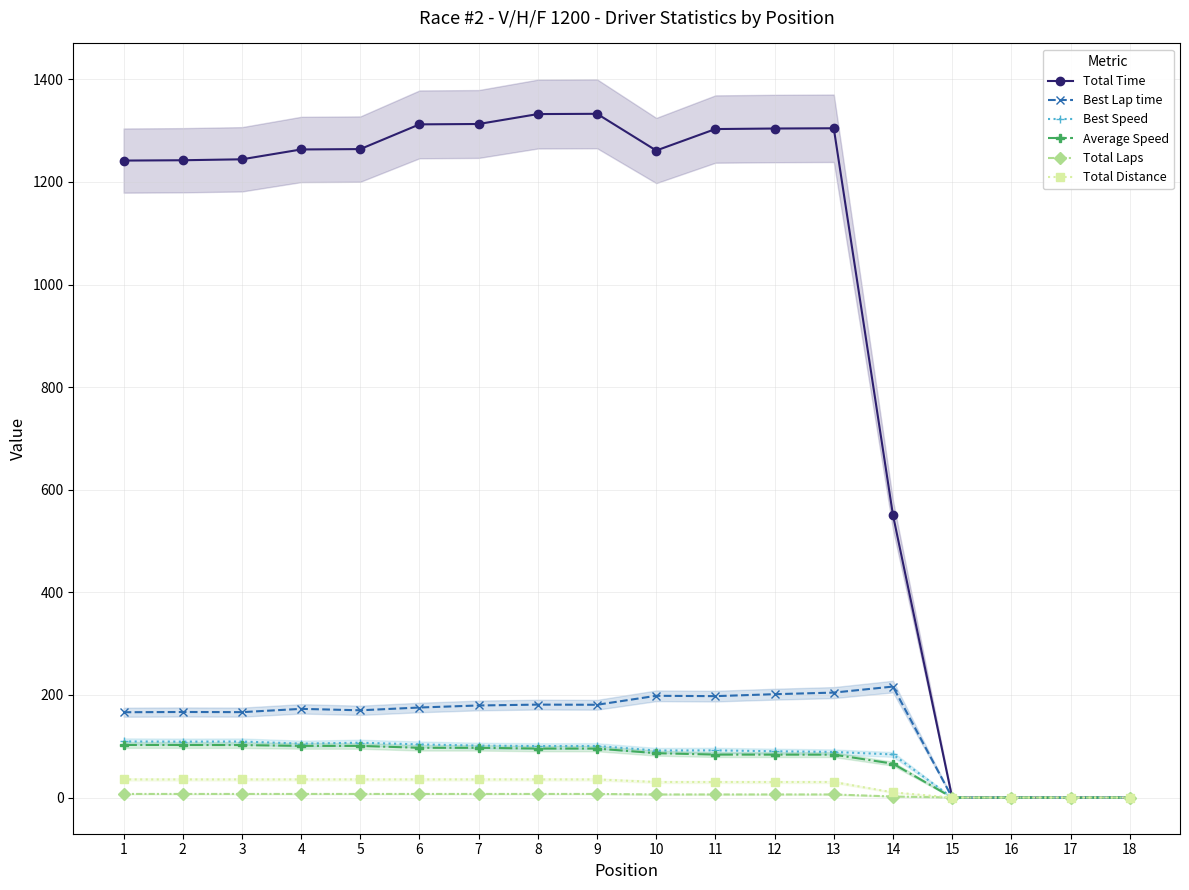

Reading right to left, list all the values displayed in this chart.

Total Time: 18=0.0	17=0.0	16=0.0	15=0.0	14=550.6	13=1304.6	12=1304.1	11=1303.1	10=1261.3	9=1332.8	8=1332.3	7=1313.0	6=1312.3	5=1264.0	4=1263.3	3=1244.1	2=1242.3	1=1241.7
Best Lap time: 18=0.0	17=0.0	16=0.0	15=0.0	14=216.3	13=204.6	12=201.5	11=197.7	10=198.3	9=180.8	8=181.1	7=179.5	6=175.5	5=170.1	4=172.9	3=166.5	2=166.8	1=166.3
Best Speed: 18=0.0	17=0.0	16=0.0	15=0.0	14=84.0	13=88.9	12=90.2	11=92.0	10=91.7	9=100.5	8=100.4	7=101.3	6=103.6	5=106.9	4=105.2	3=109.2	2=109.0	1=109.3
Average Speed: 18=0.0	17=0.0	16=0.0	15=0.0	14=66.0	13=83.6	12=83.6	11=83.7	10=86.5	9=95.5	8=95.5	7=96.9	6=97.0	5=100.7	4=100.7	3=102.3	2=102.4	1=102.5
Total Laps: 18=0.0	17=0.0	16=0.0	15=0.0	14=2.0	13=6.0	12=6.0	11=6.0	10=6.0	9=7.0	8=7.0	7=7.0	6=7.0	5=7.0	4=7.0	3=7.0	2=7.0	1=7.0
Total Distance: 18=0.0	17=0.0	16=0.0	15=0.0	14=10.1	13=30.3	12=30.3	11=30.3	10=30.3	9=35.4	8=35.4	7=35.4	6=35.4	5=35.4	4=35.4	3=35.4	2=35.4	1=35.4